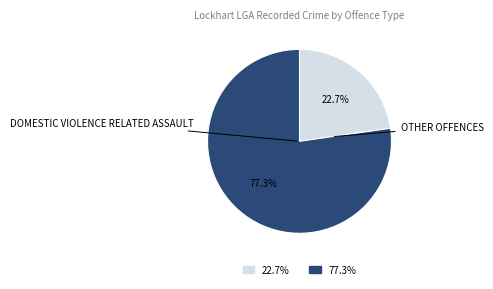

Is there a majority slice in this chart?

Yes